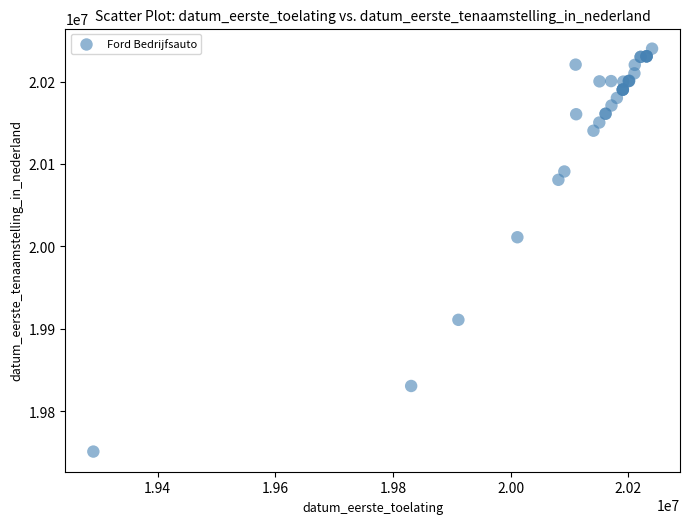

What Y value in the scatter plot is closest to 19995608?

20011220